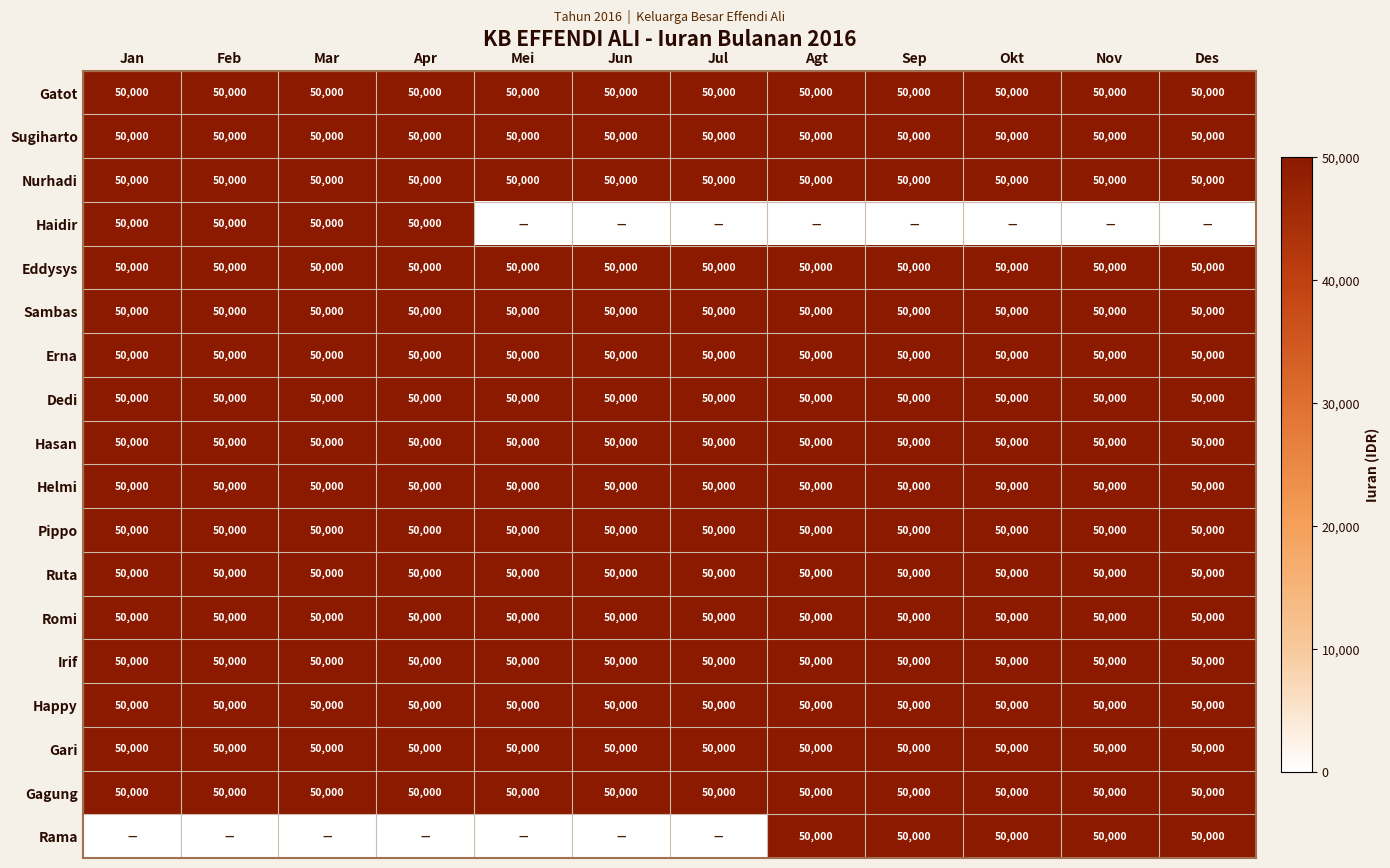

At how many categories does at least one series exceed 13529?

12